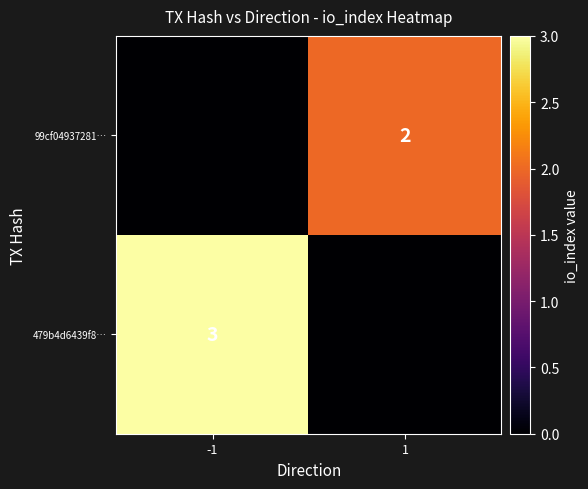

Is it true that 99cf04937281… equals 2 at 1?

True